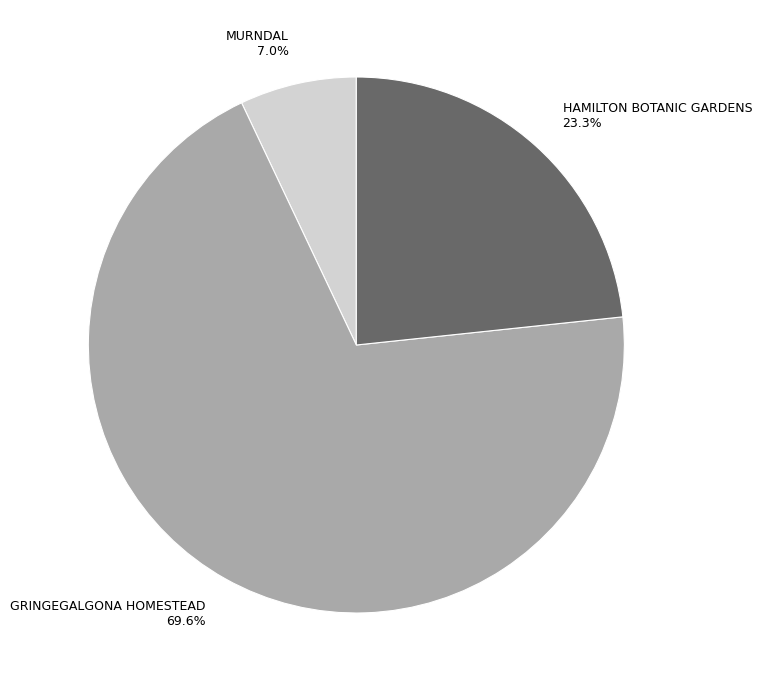

How many slices are in this pie chart?

3